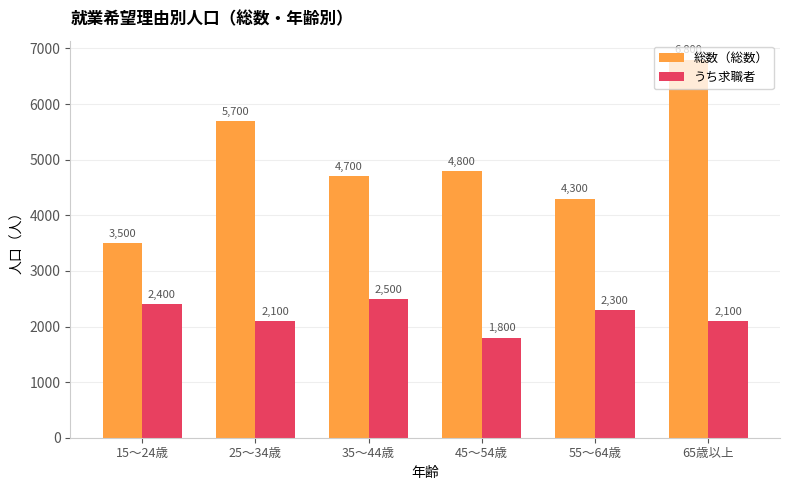

At which label does 総数（総数） reach its peak?

65歳以上